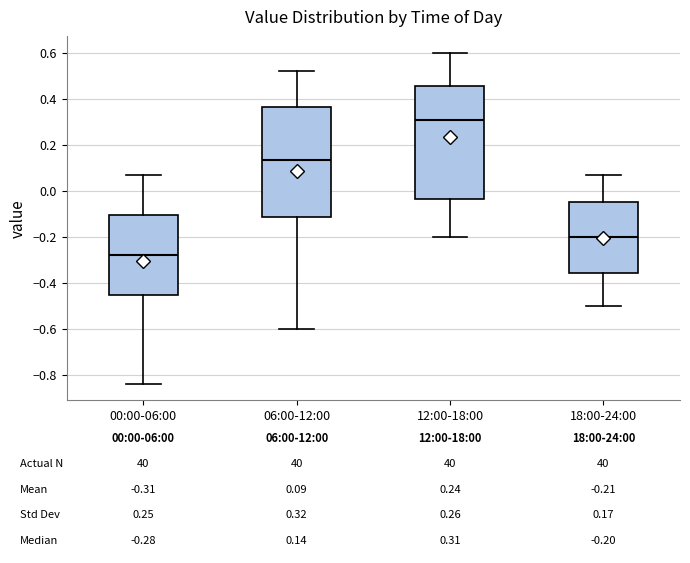

Which box has the highest median line?

12:00-18:00